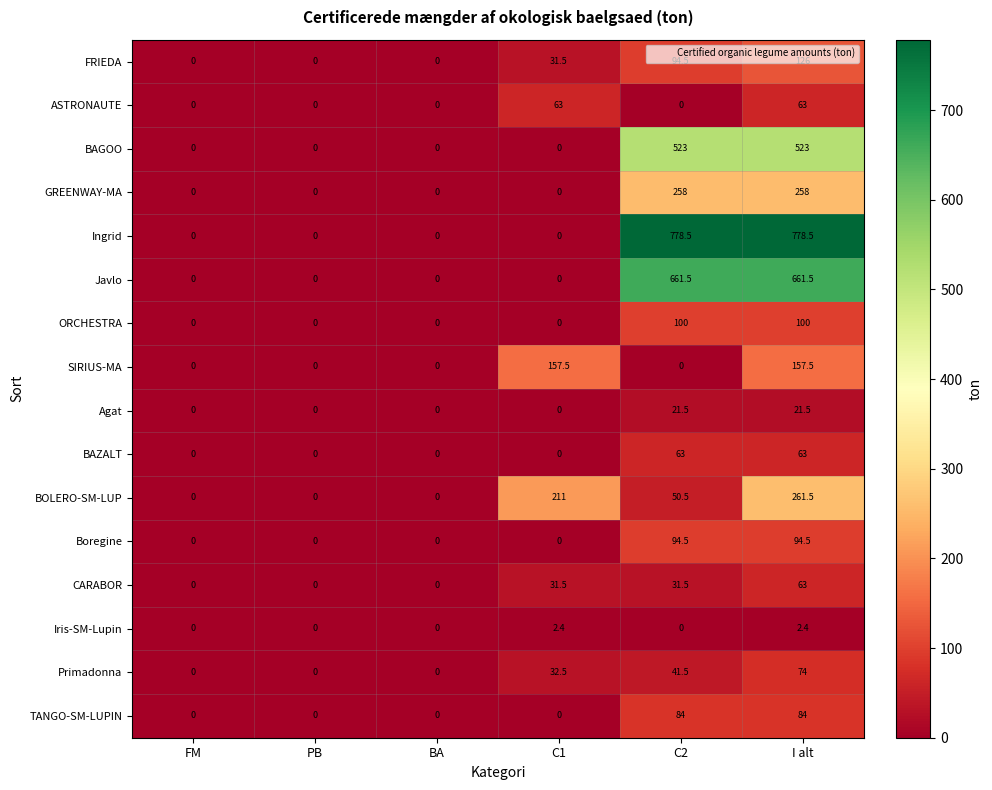

At which category is the sum across all series the highest?

I alt